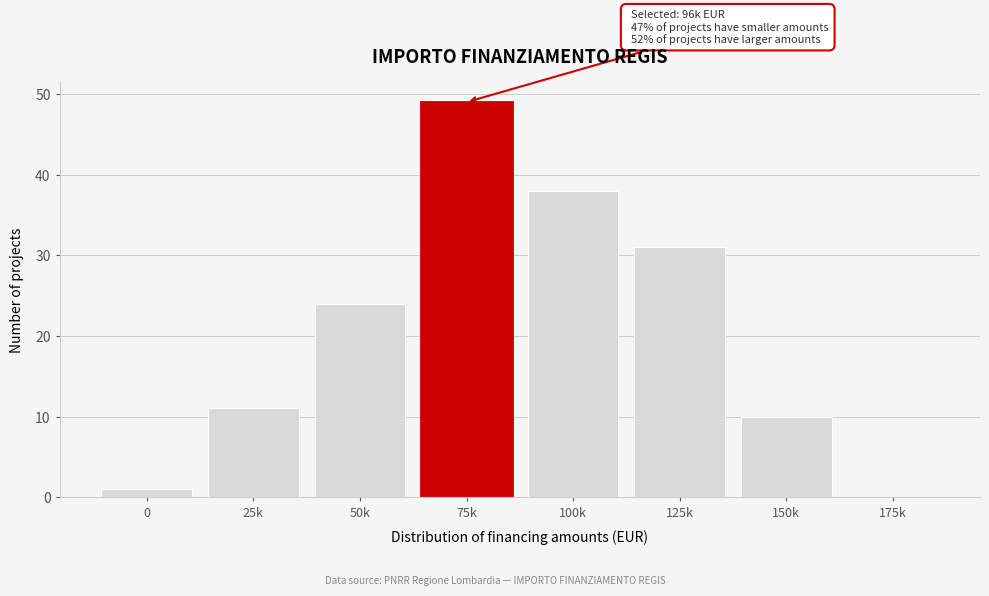

Reading left to right, extract all data points from this chart.

0=1	25k=11	50k=24	75k=49	100k=38	125k=31	150k=10	175k=0